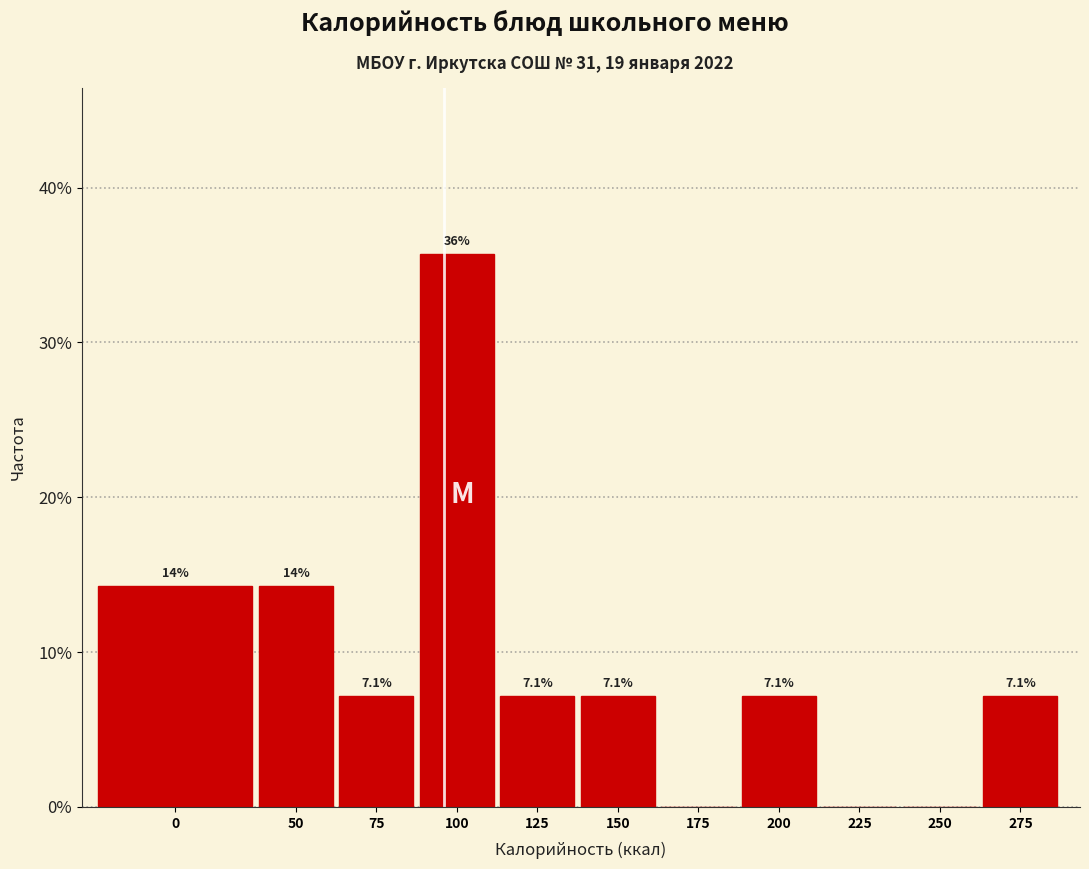

Reading right to left, extract all data points from this chart.

275=7.1	250=0.0	225=0.0	200=7.1	175=0.0	150=7.1	125=7.1	100=35.7	75=7.1	50=14.3	0=14.3